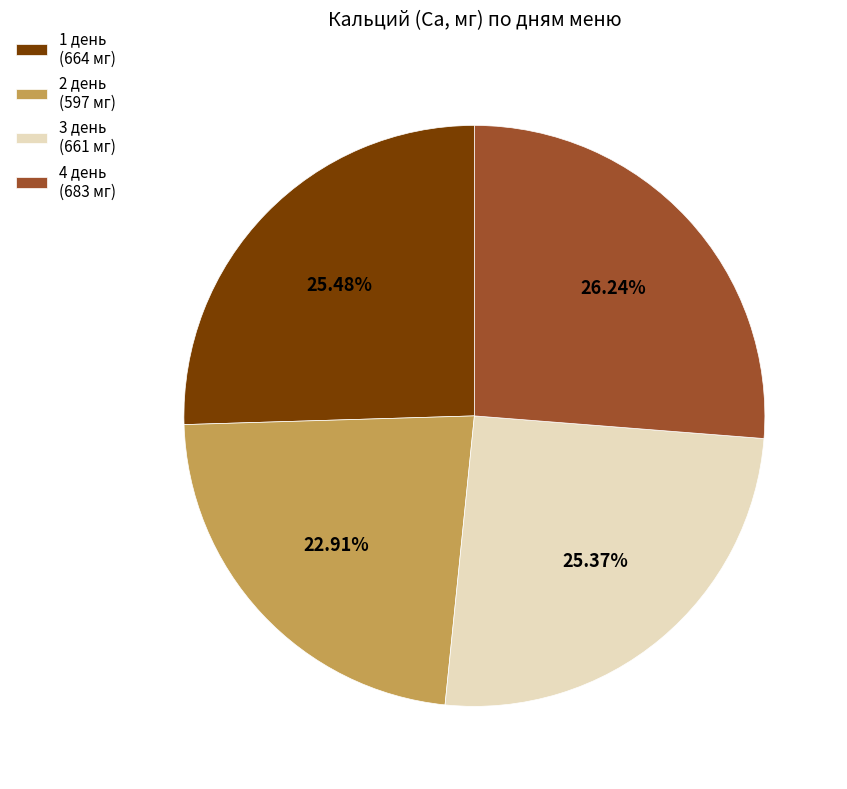

Does any single category account for the majority?

No